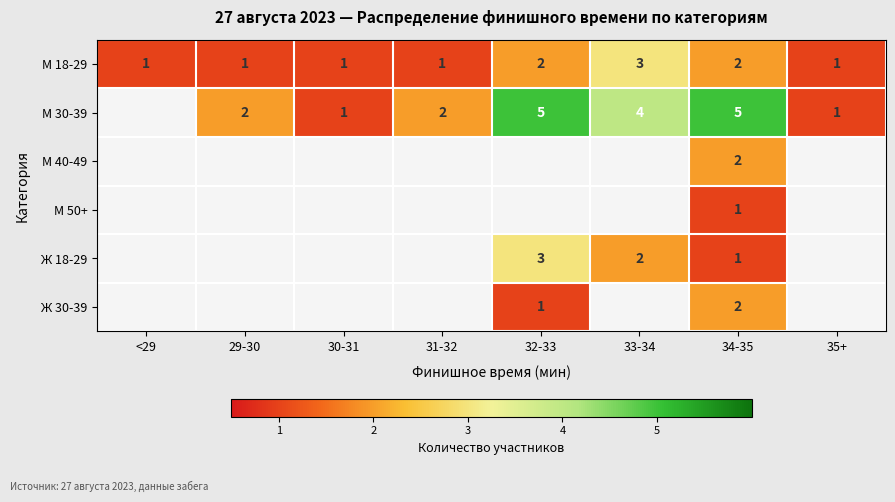

Is it true that М 18-29 equals 1 at 32-33?

False